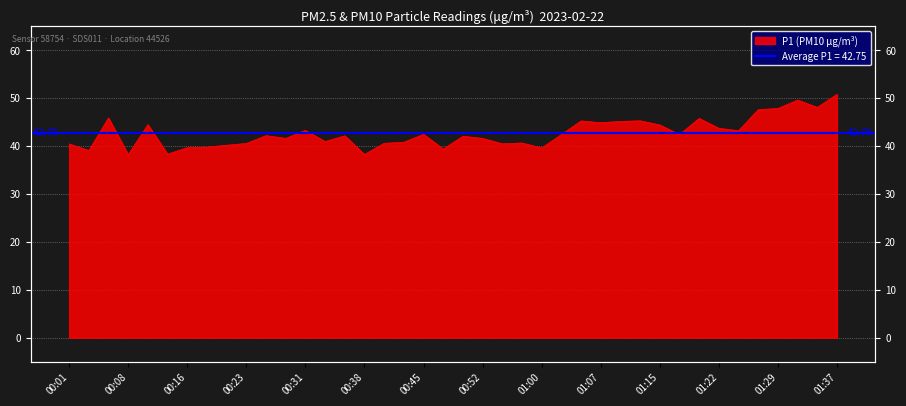

What is the change in value from 00:28 to 01:20?

+4.2